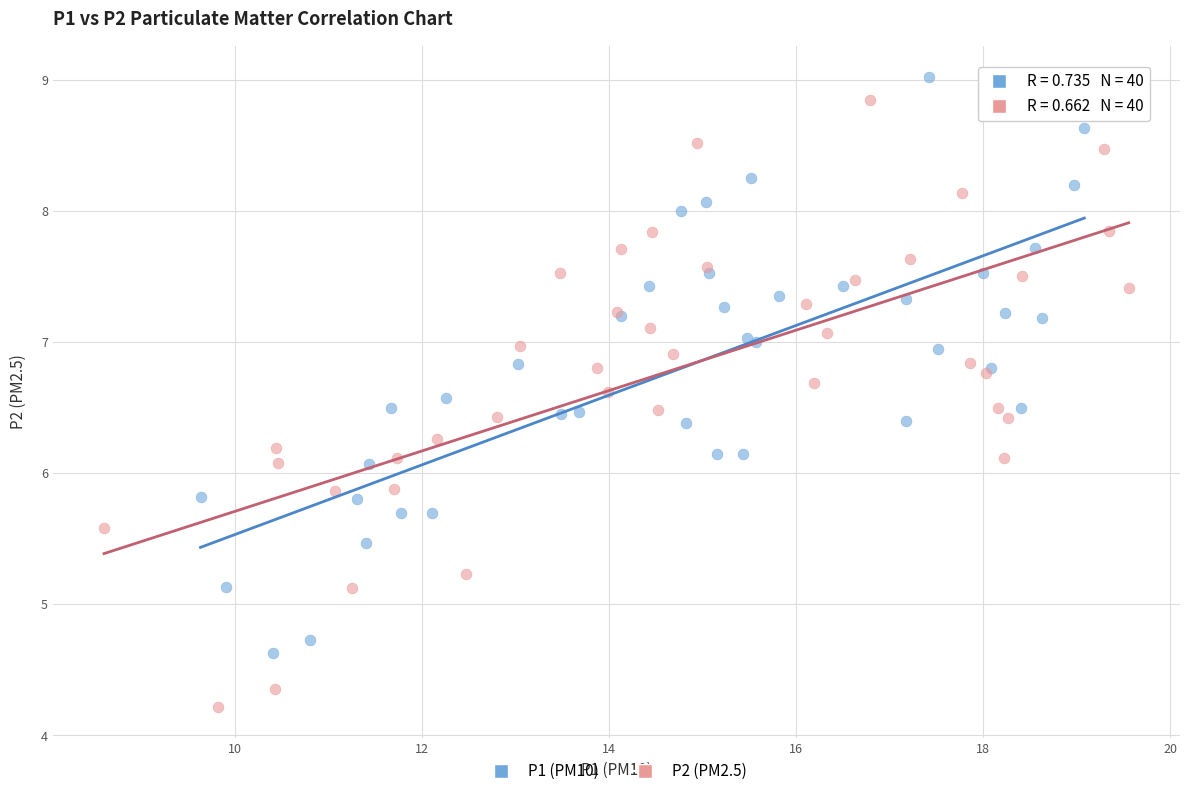

Which series has the largest Y range (max minus min)?

P2 (PM2.5)